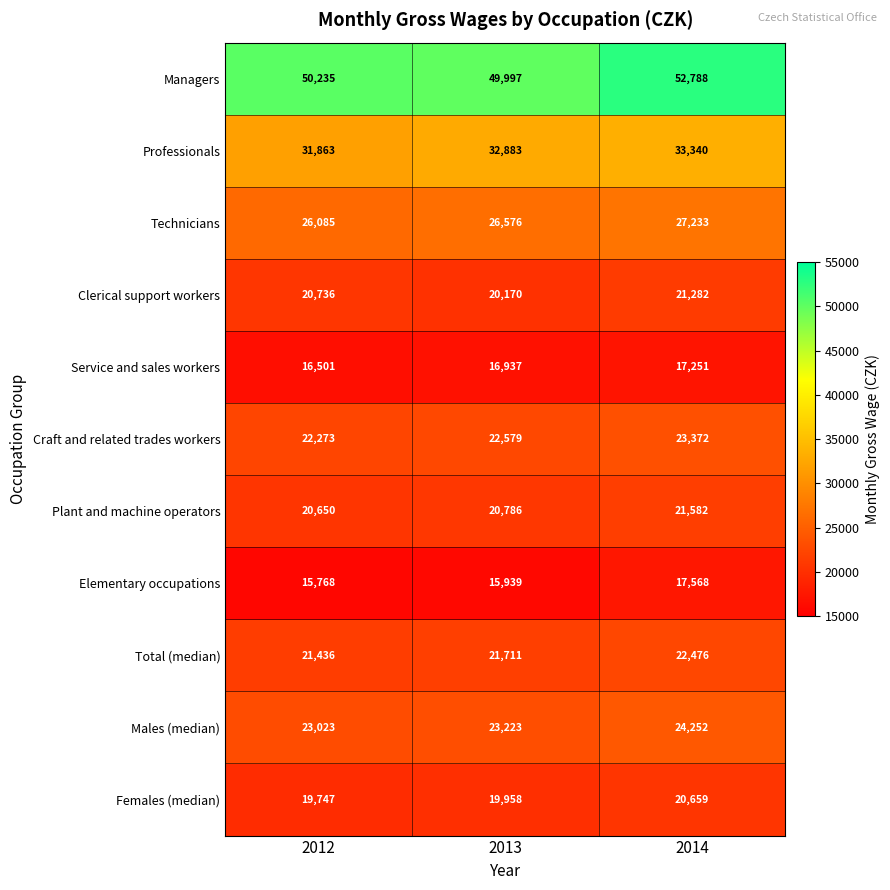

At which label is Females (median) closest to 20203?

2013